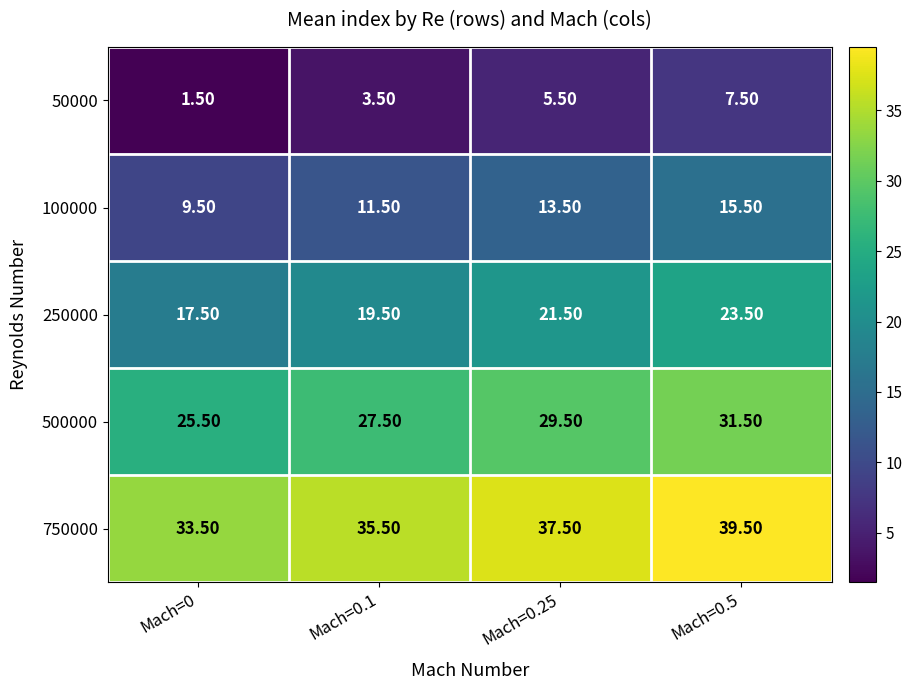

Rank the series by their maximum value, from highest to lowest.

750000, 500000, 250000, 100000, 50000